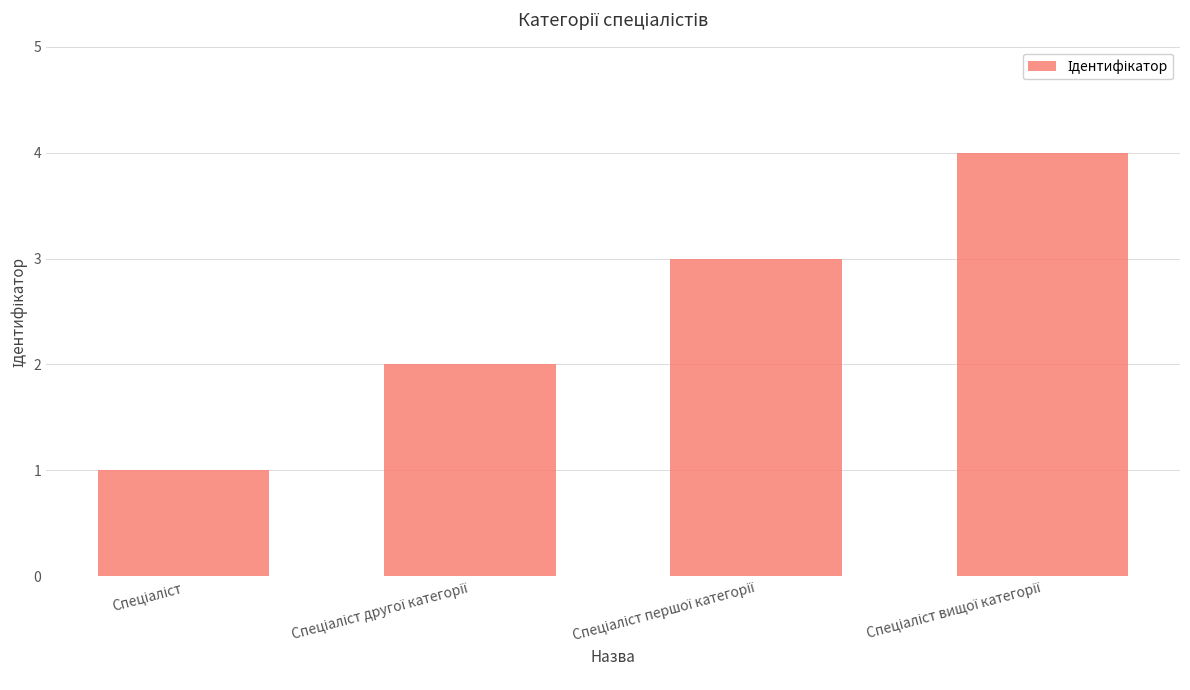

Count the number of categories in the chart.

4